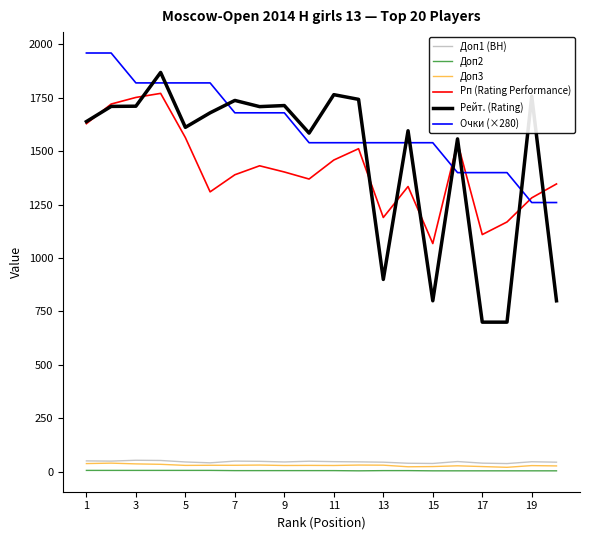

What are all the series names shown in the legend?

Доп1 (BH), Доп2, Доп3, Рп (Rating Performance), Рейт. (Rating), Очки (×280)